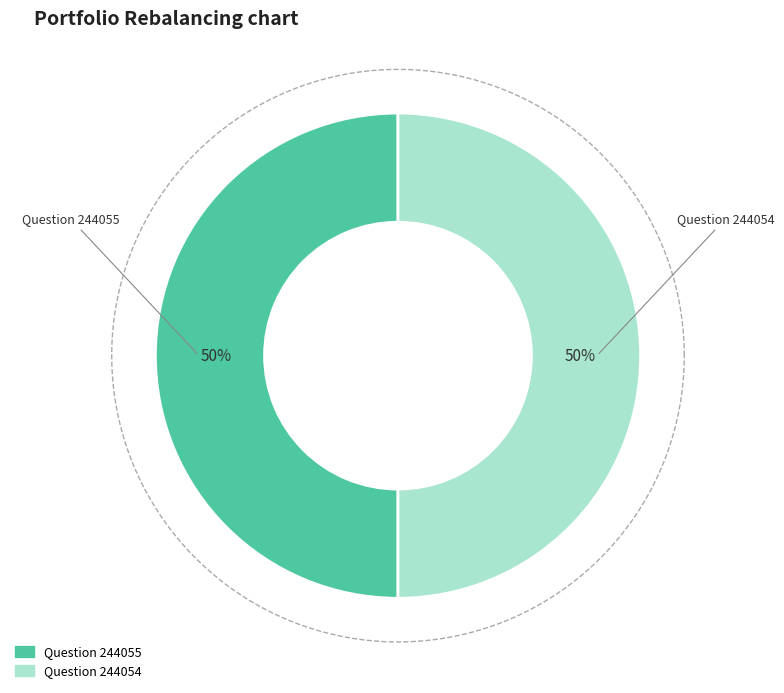

How many slices are in this pie chart?

2